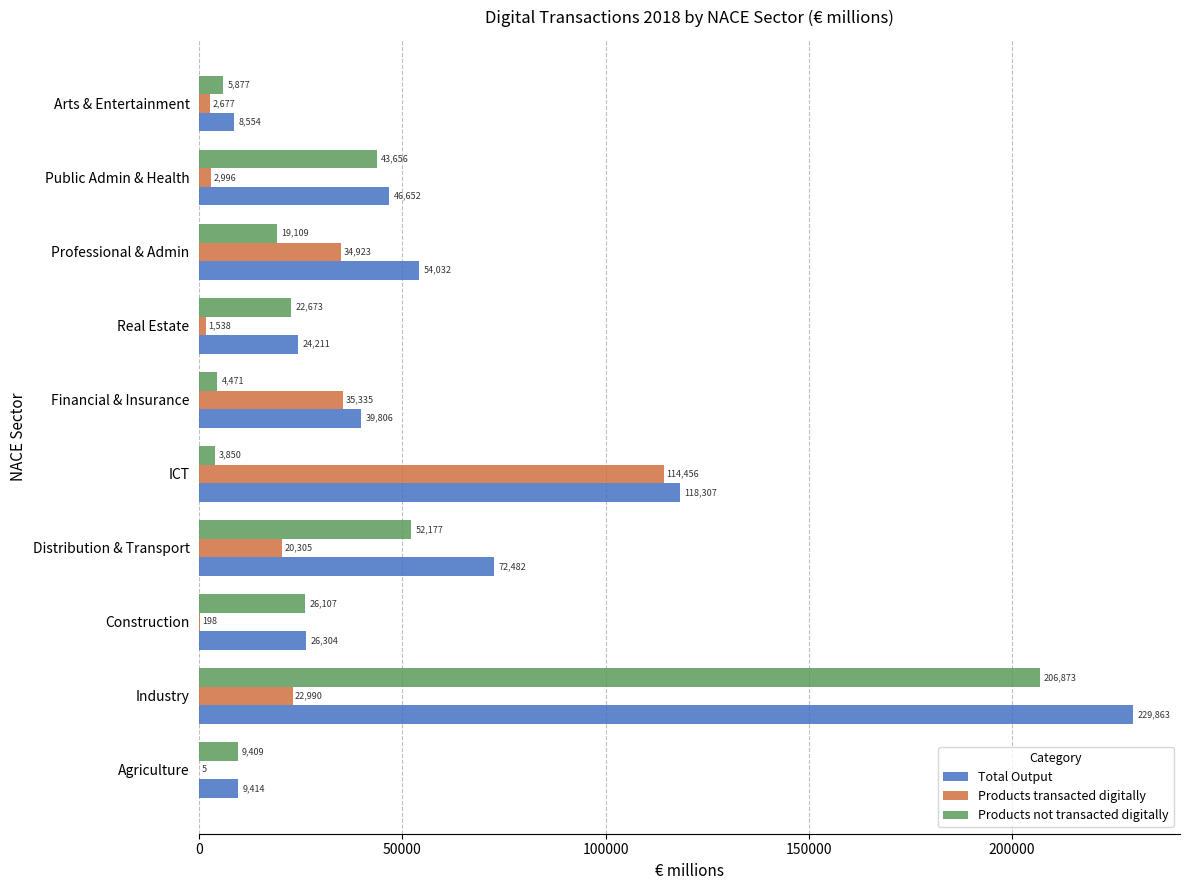

Count the number of data series in this chart.

3